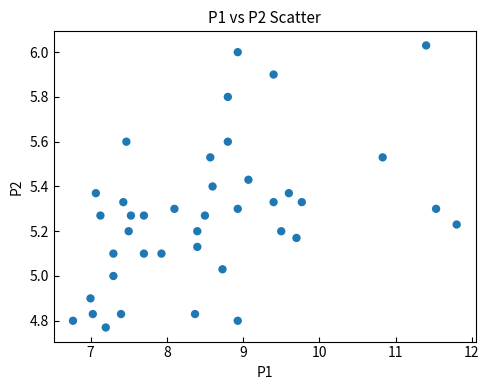

What is the range of Y values (max minus min)?

1.3